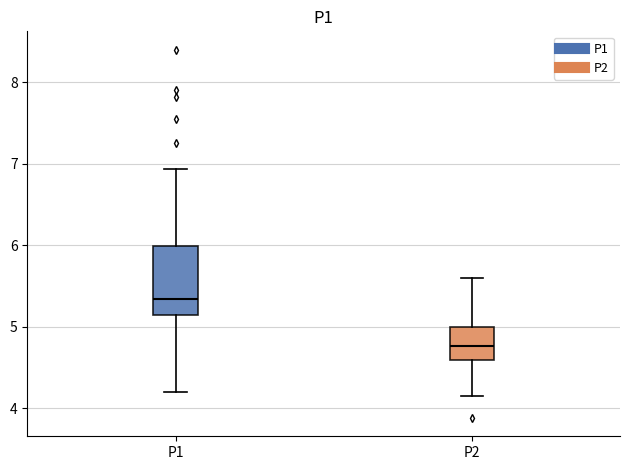

Reading left to right, transcribe this box plot: for each box, give where its median line is, the range the box spans, and where its two whiskers end, as read against the y-axis. The values are not printed on the chart, so give them approximately, as read against the axis.

P1: median 5.3, box 5.1 to 6.0, whiskers 4.2 to 6.9
P2: median 4.8, box 4.6 to 5.0, whiskers 4.2 to 5.6